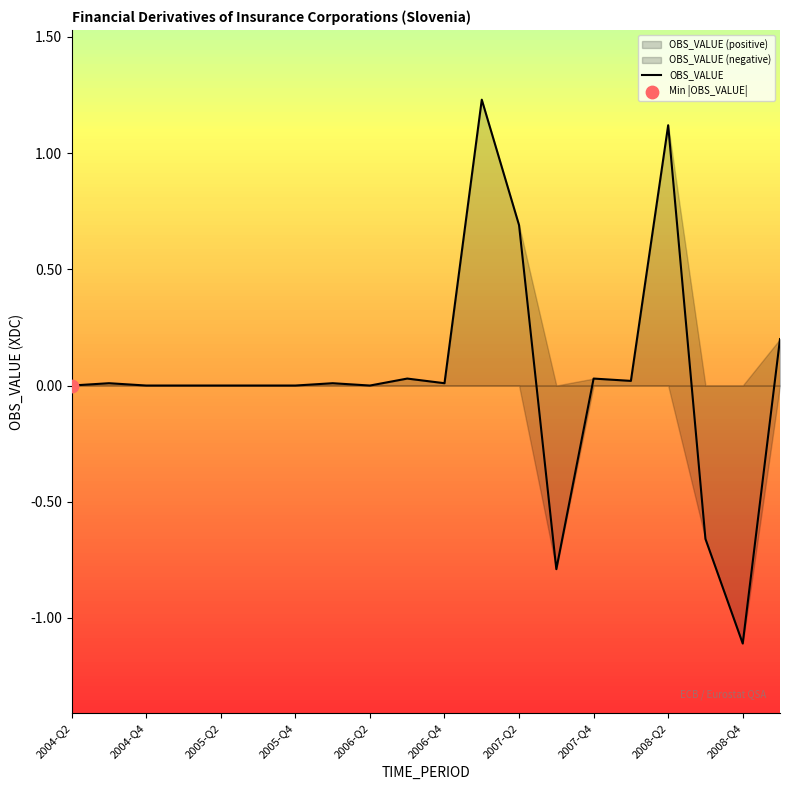

What is the change in value from 2004-Q4 to 11?

+1.2